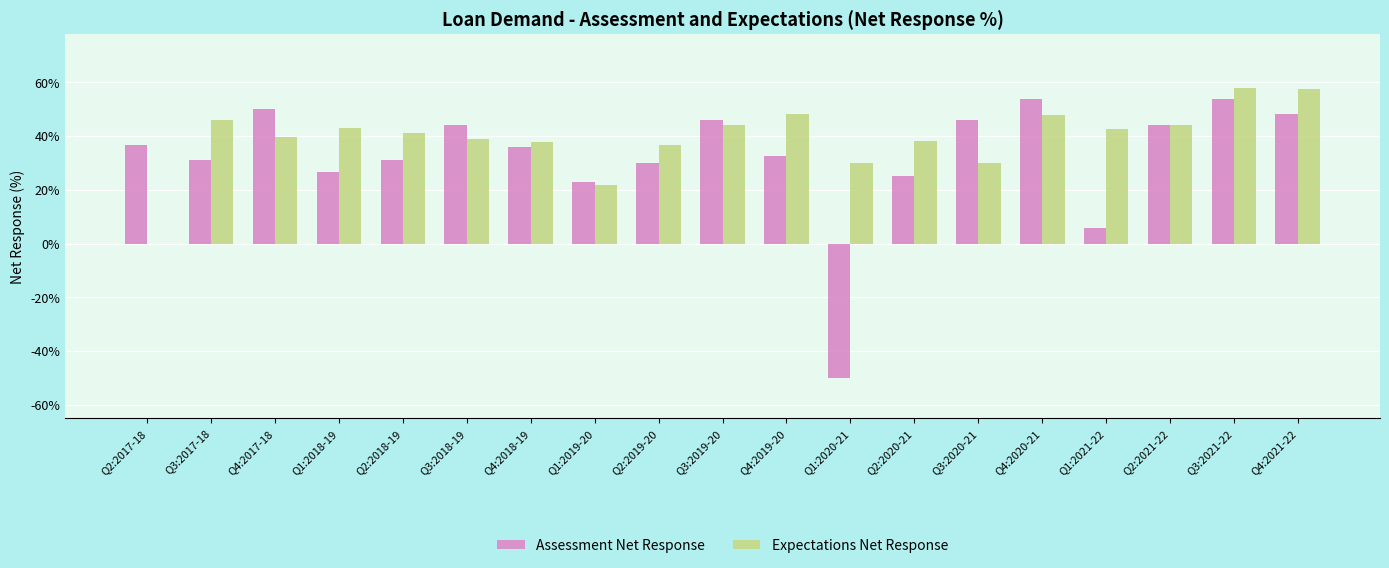

What is the sum of all Assessment Net Response values?

613.6